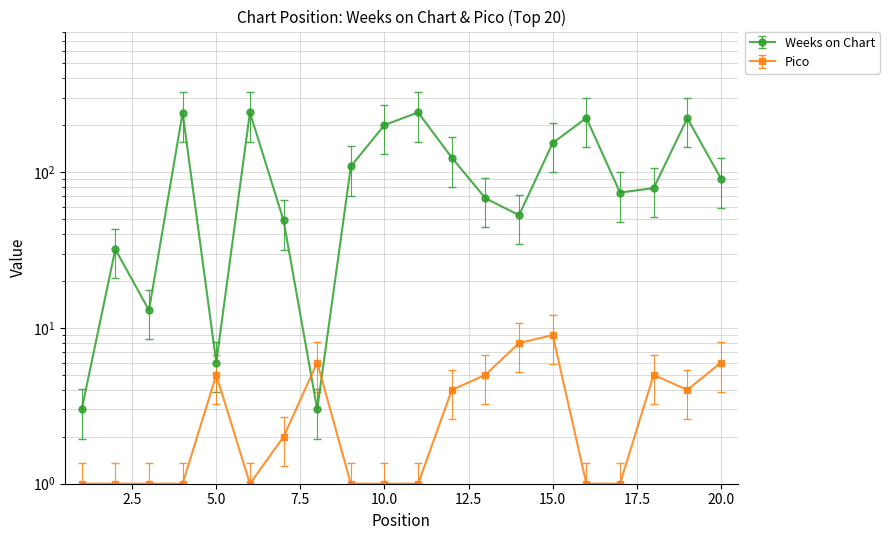

Which category has the highest value in the Pico series?

15